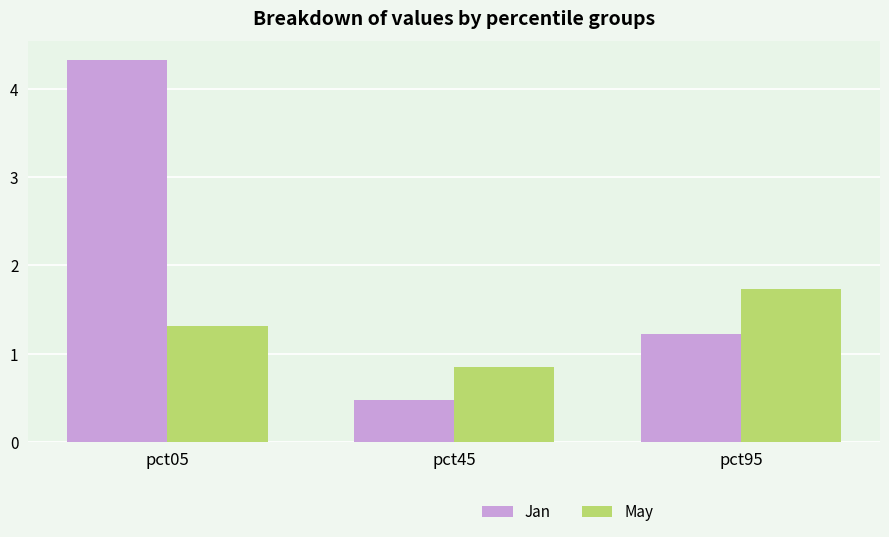

Is it true that May equals 1.4 at pct45?

False